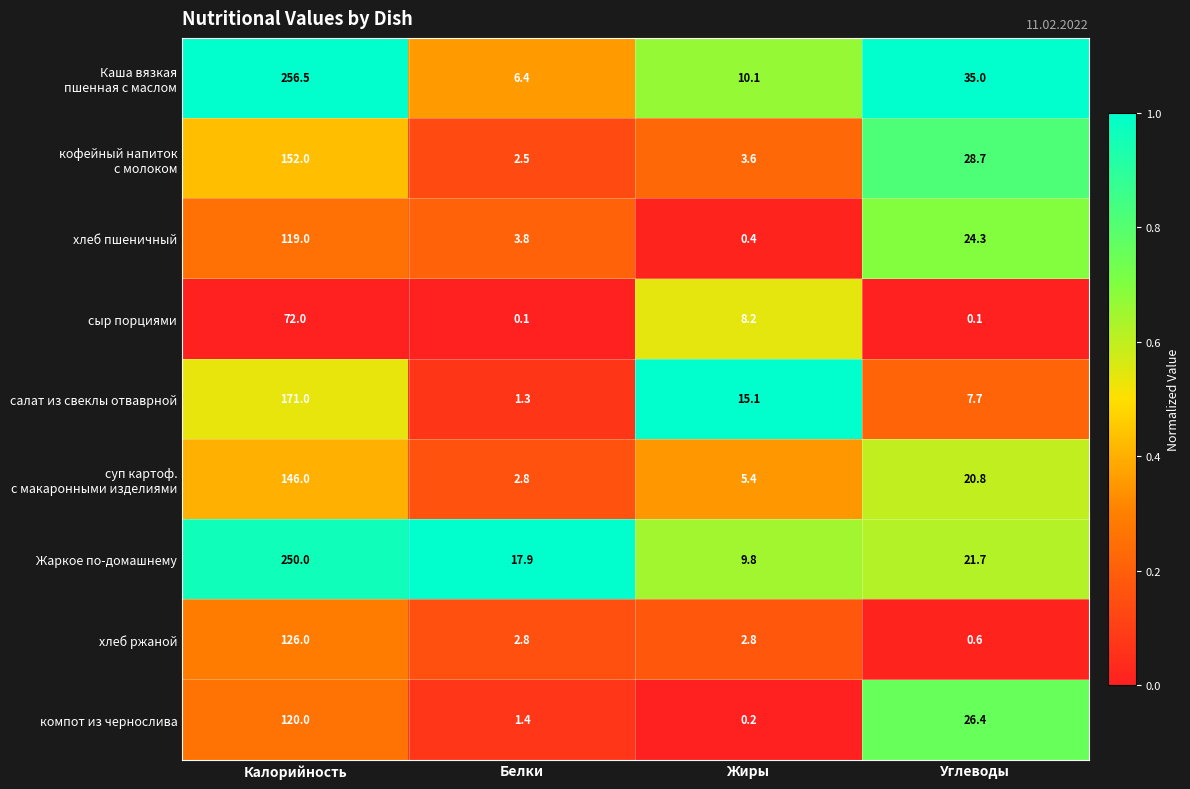

True or false: Жаркое по-домашнему has a value of 17.9 at Белки.

True